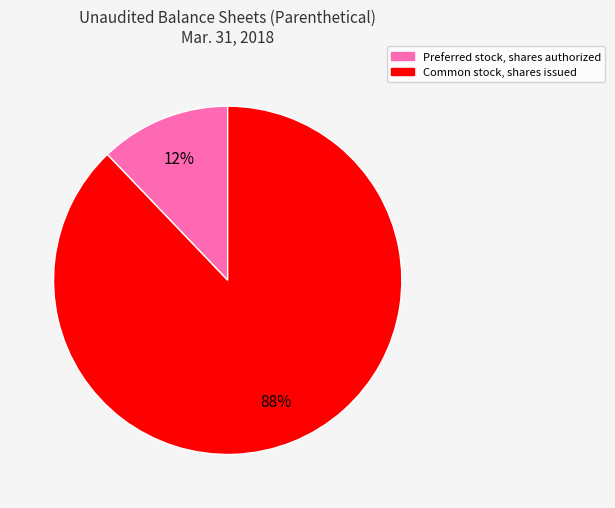

What is the smallest slice in the pie chart?

Preferred stock, shares authorized